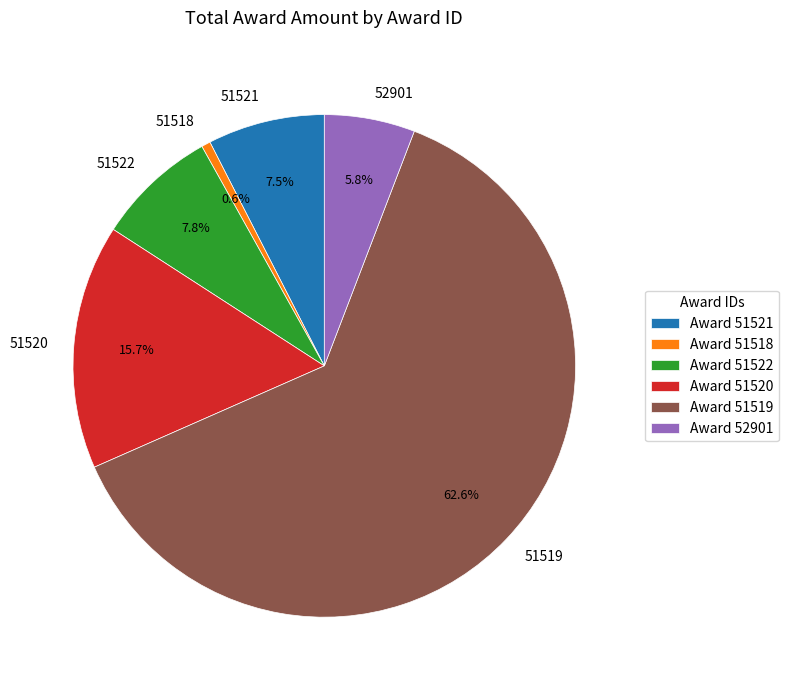

Do 52901 and 51519 together represent more than half of the pie?

Yes